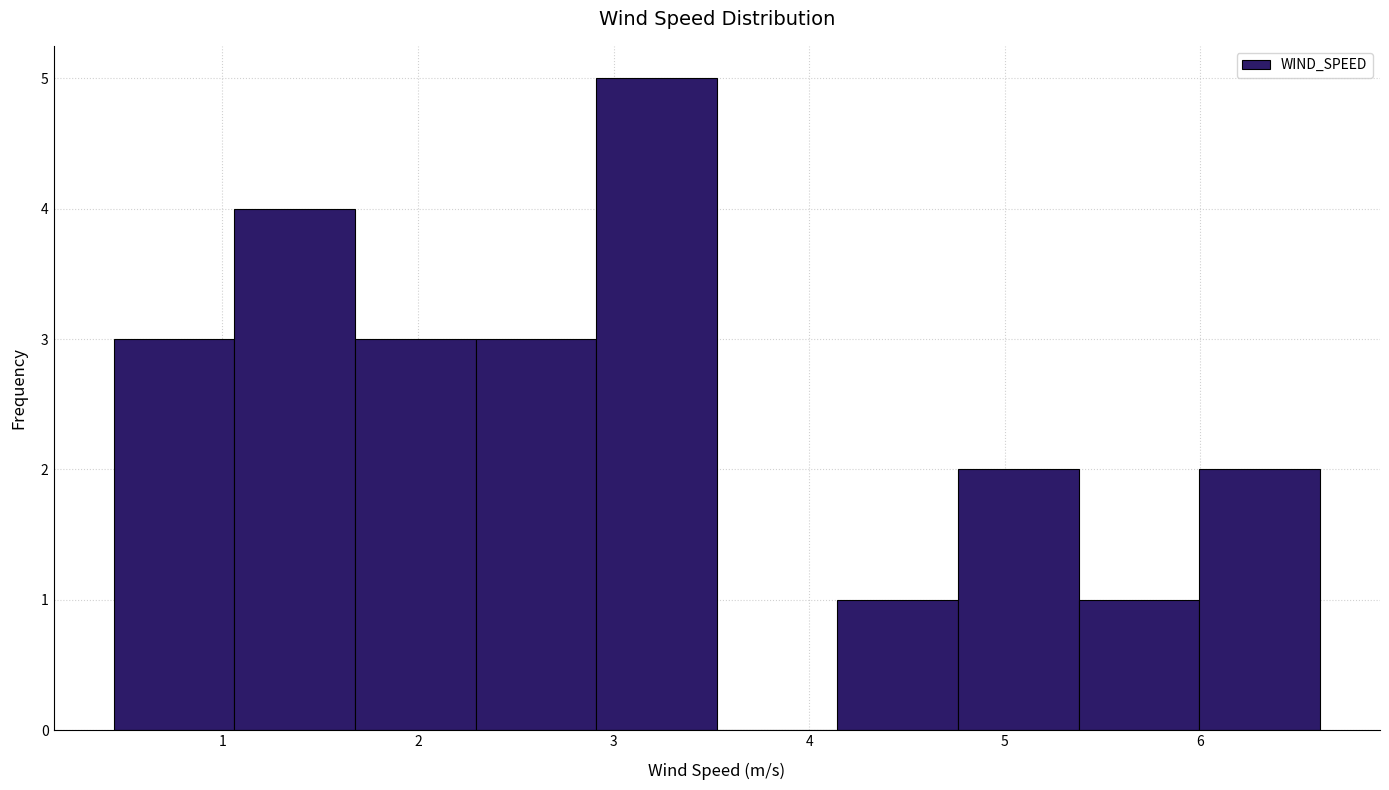

How tall is the bar that spans 4.8 to 5.4 on the x-axis? Neither the bar edges nor the heights are printed on the chart, so give them approximately, as read against the axes.

2